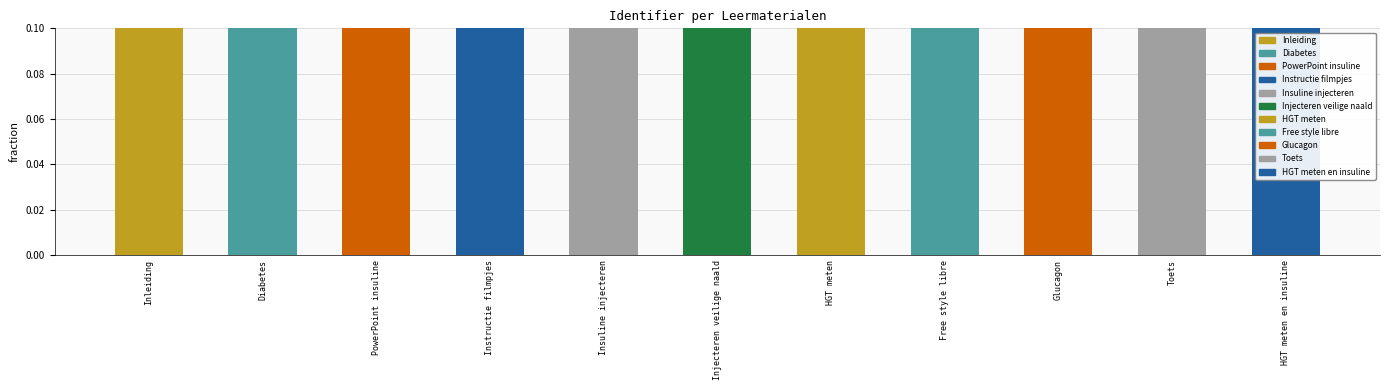

What is the label of the 6th bar from the right?

Injecteren veilige naald